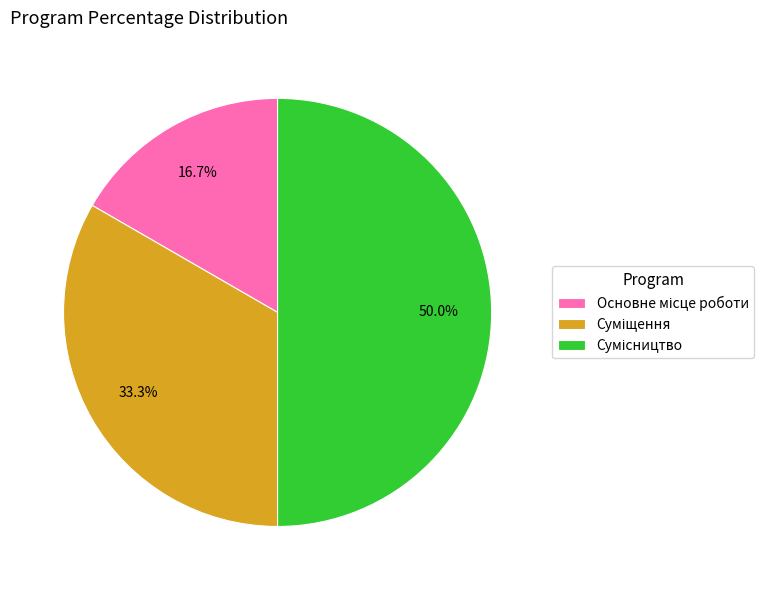

Combined, do Суміщення and Основне місце роботи account for over 50%?

No